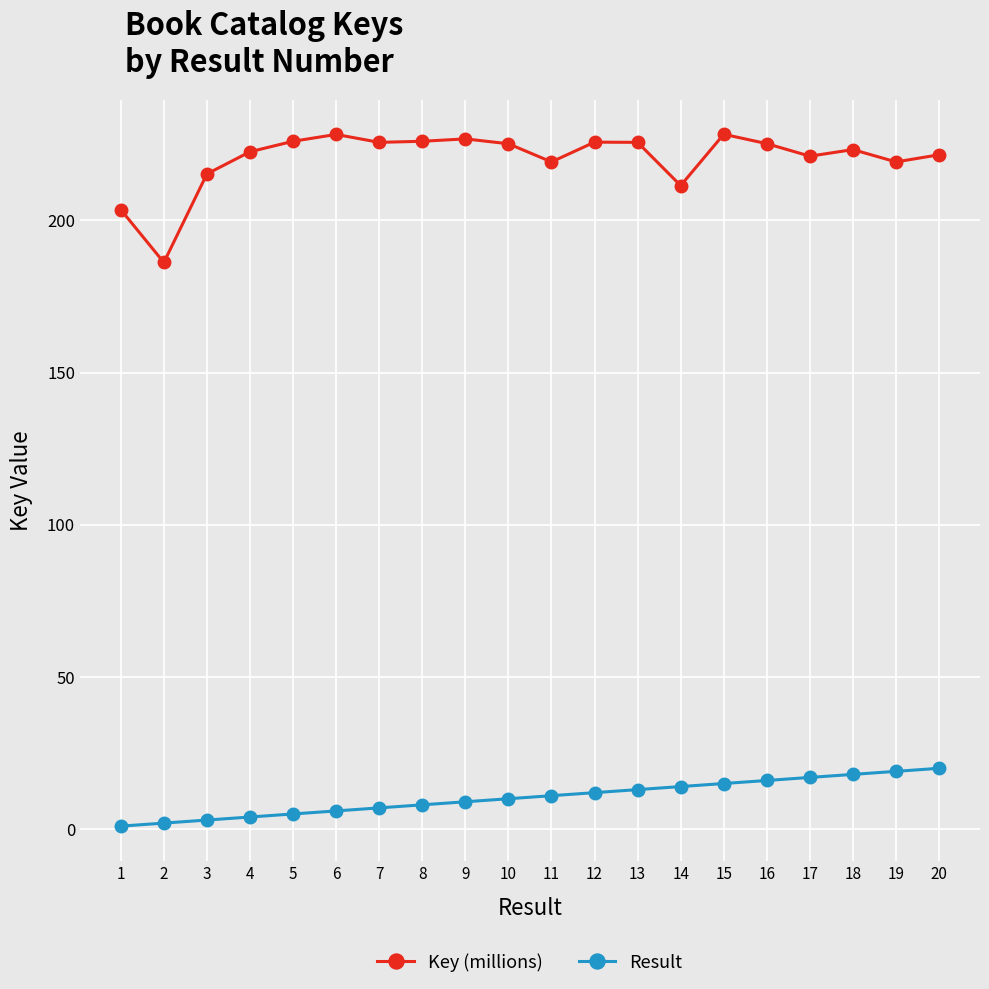

At which category does Key (millions) reach its first local valley?

2